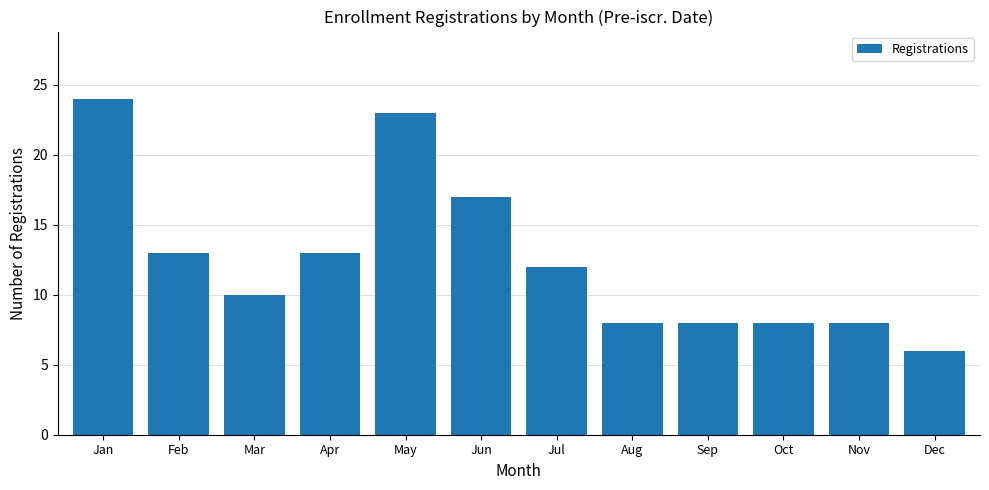

Reading right to left, what are all the values shown in this chart?

6	8	8	8	8	12	17	23	13	10	13	24